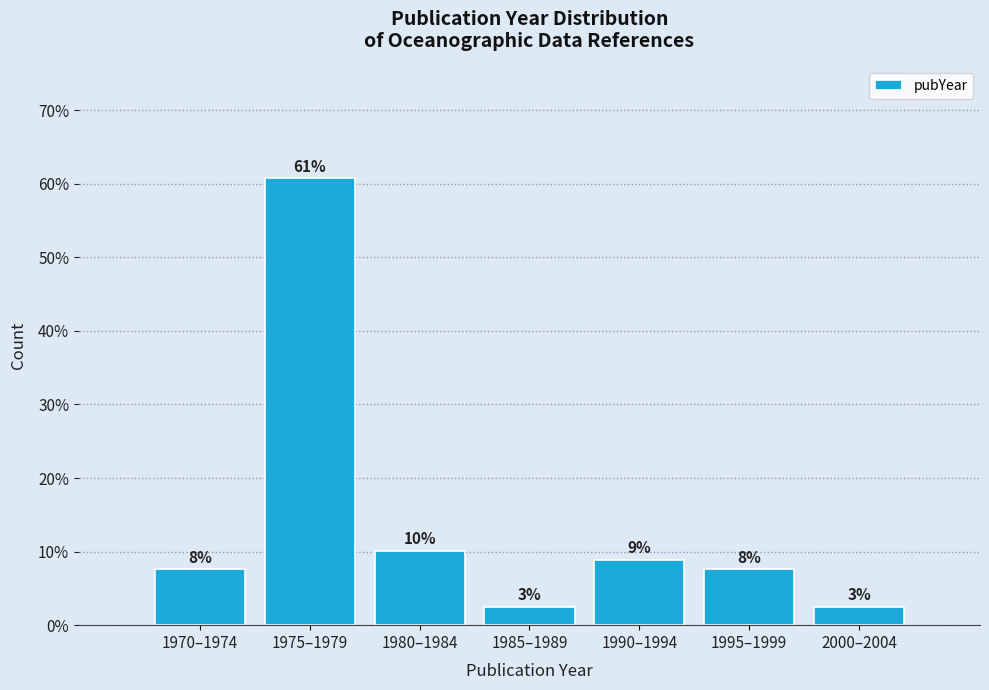

Are the bars horizontal?

No